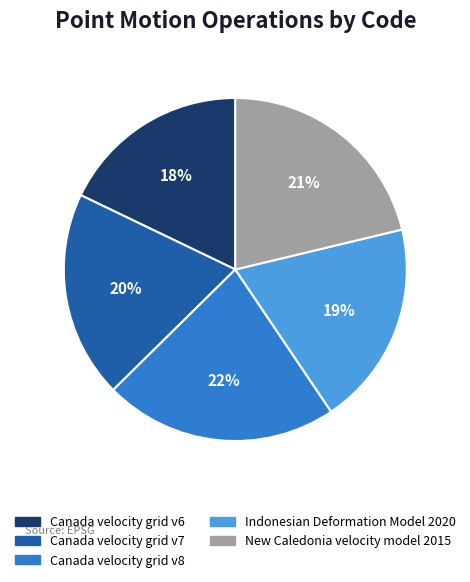

Is the sum of Canada velocity grid v6 and Indonesian Deformation Model 2020 greater than half?

No